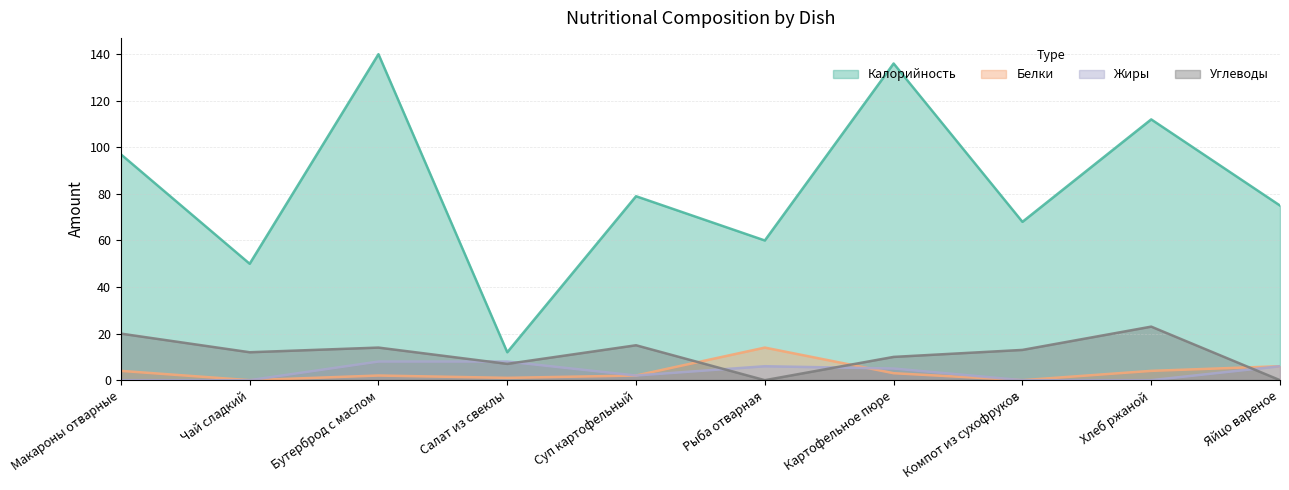

What is the label of the 3rd point from the left?

Бутерброд с маслом